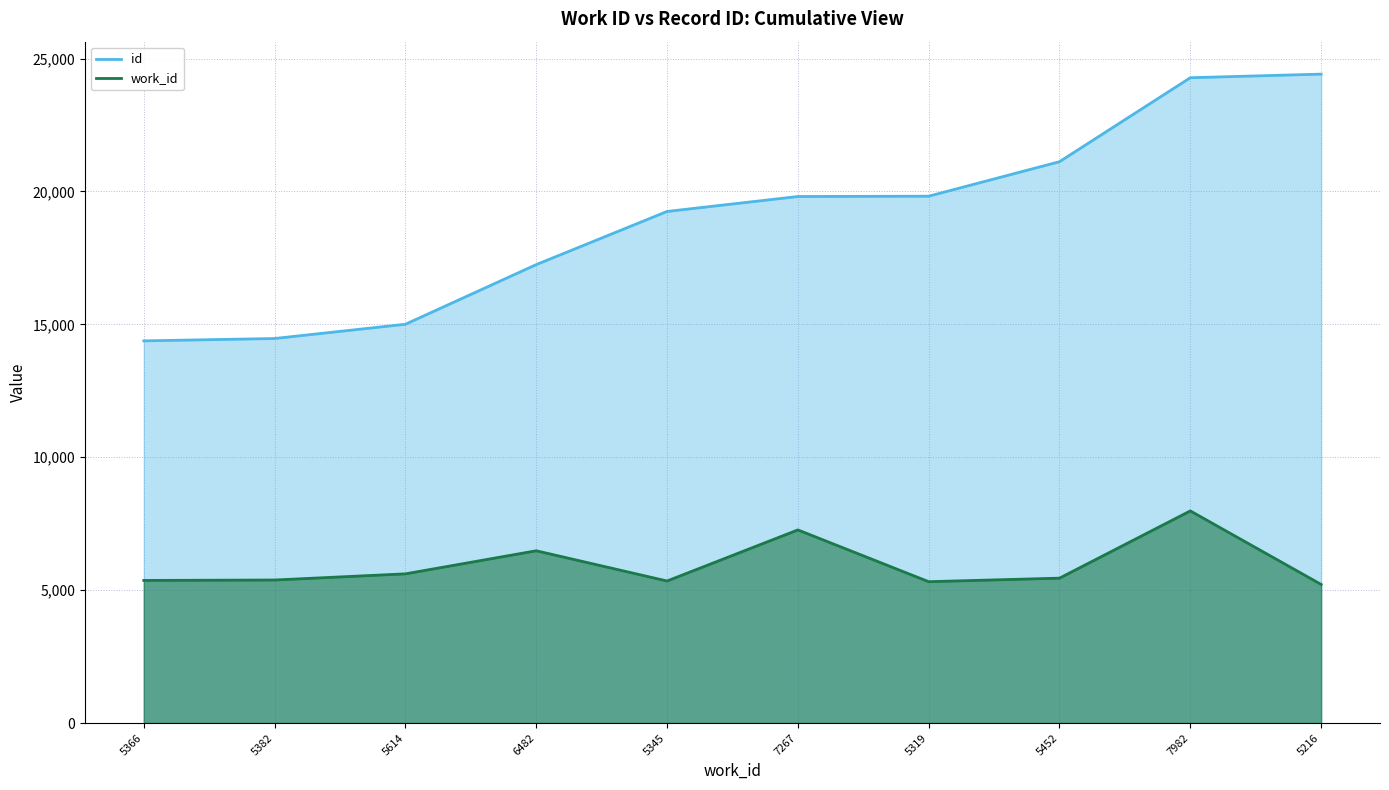

What is the approximate value of id at 5216, to the nearest 10?

24420